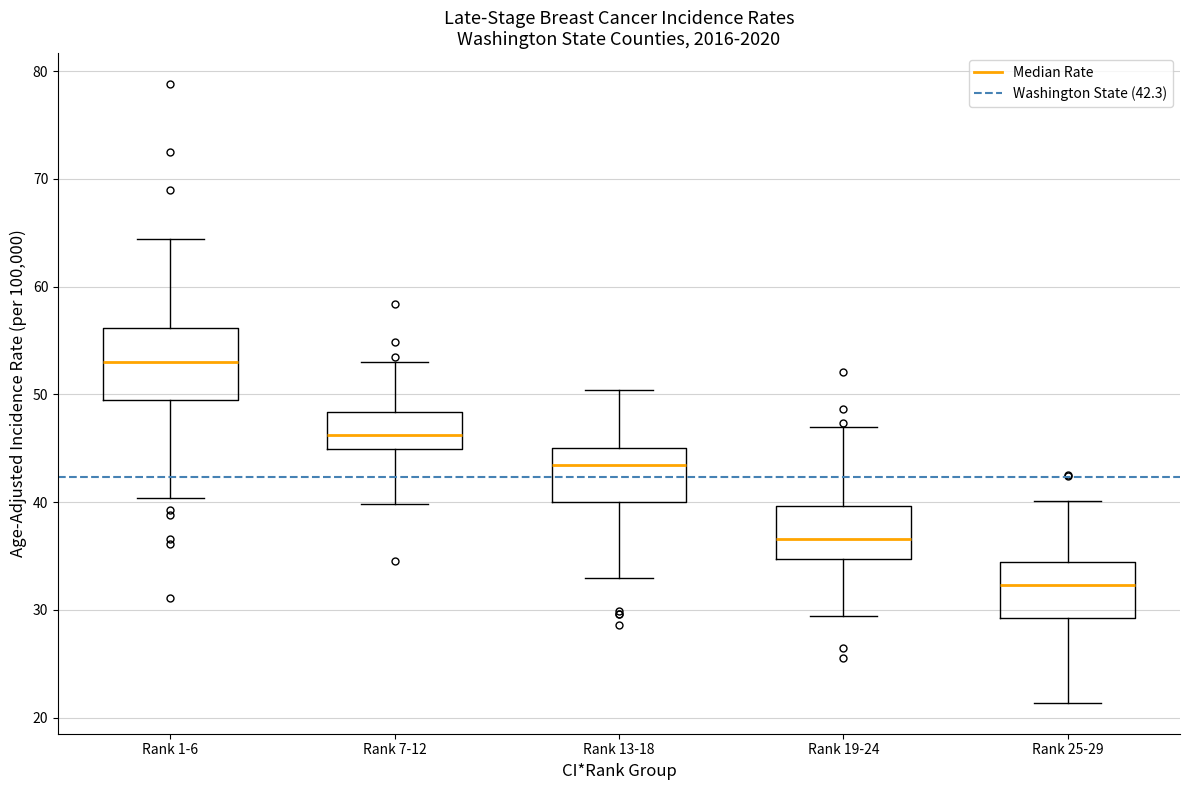

Where does the median line of the box for Rank 7-12 sit on the y-axis? The values are not printed on the chart, so give them approximately, as read against the axis.

46